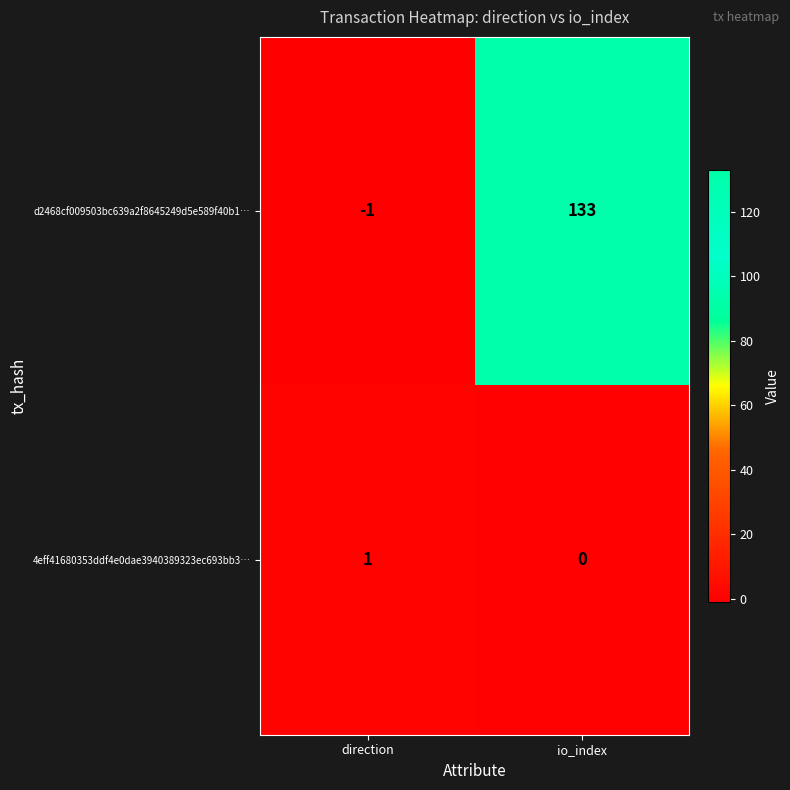

What is the approximate value of d2468cf009503bc639a2f8645249d5e589f40b1… at io_index?

133